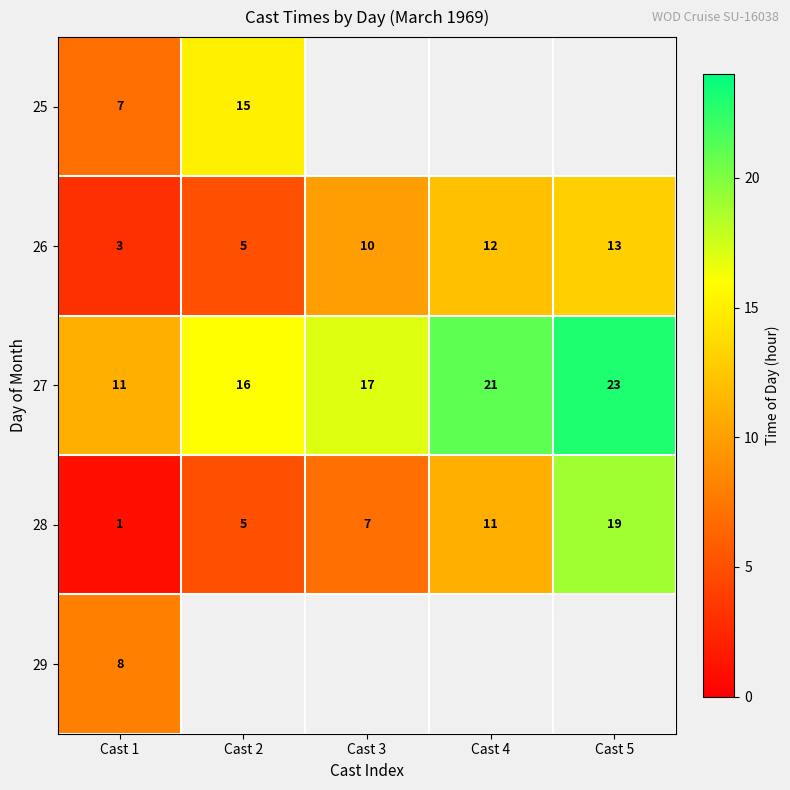

At how many categories does at least one series exceed 1?

5